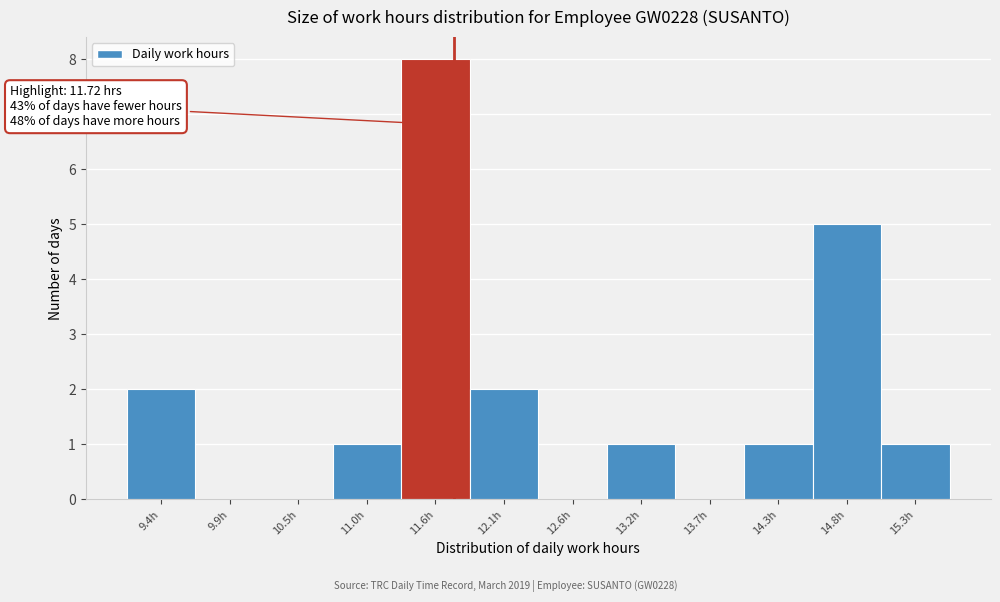

Over which range of the x-axis is the bar tallest?

11.30 to 11.84